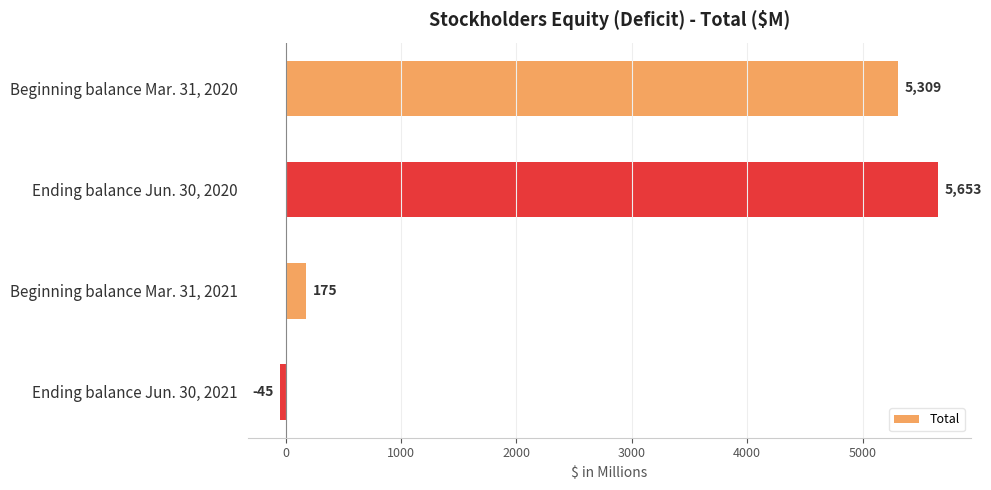

What is the label of the 3rd bar from the bottom?

Ending balance Jun. 30, 2020